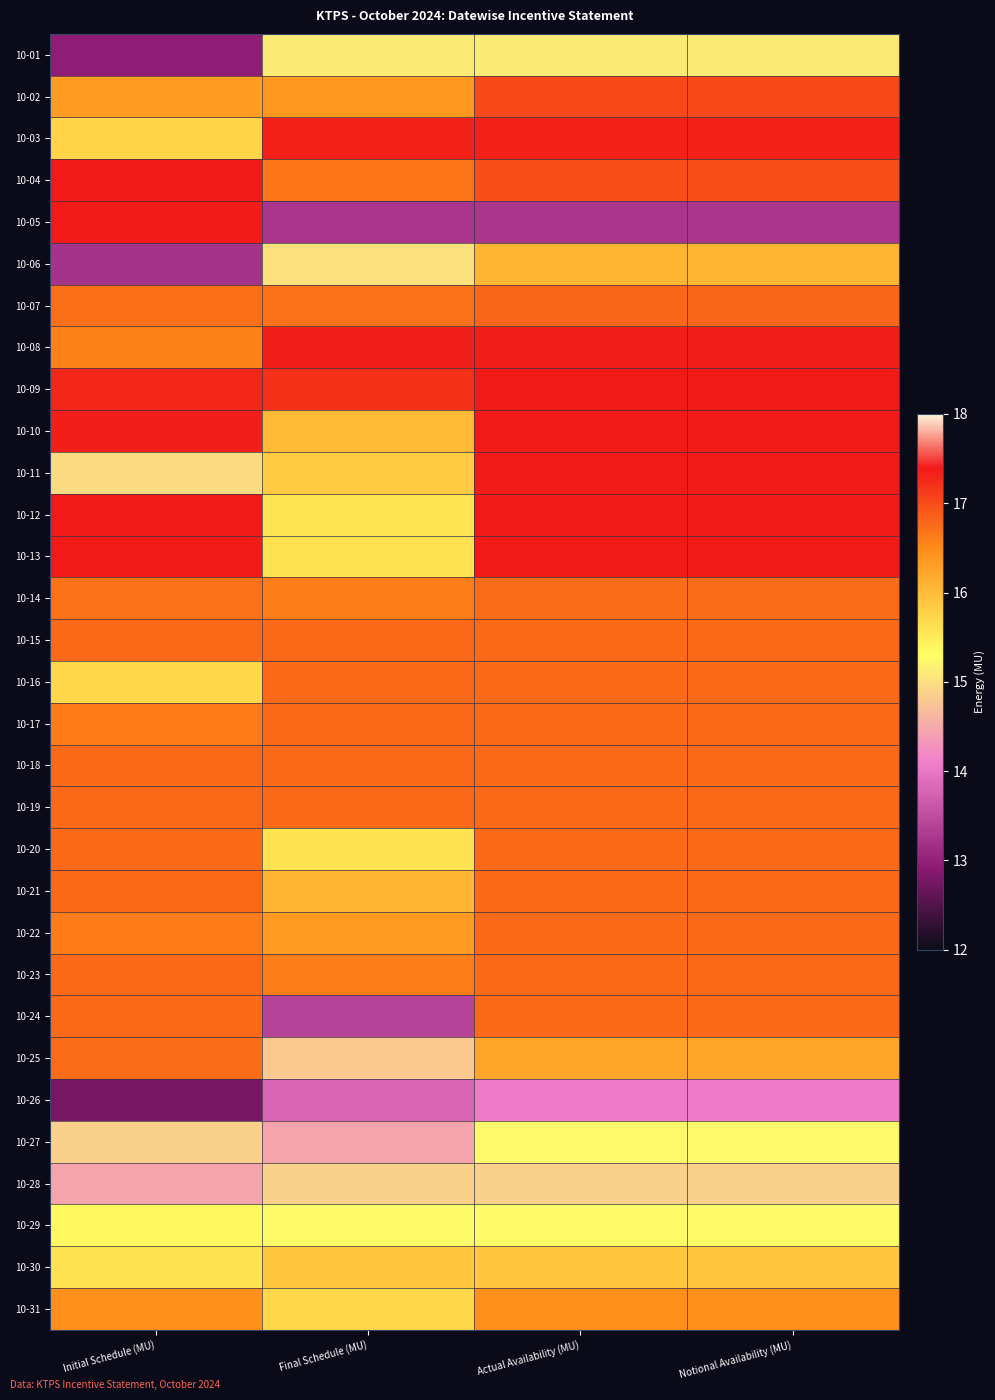

At which category is the sum across all series the highest?

Actual Availability (MU)